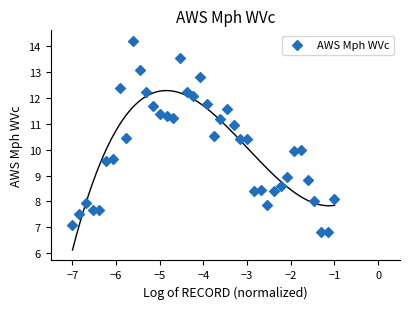

What is the range of X values (max minus min)?

6.0